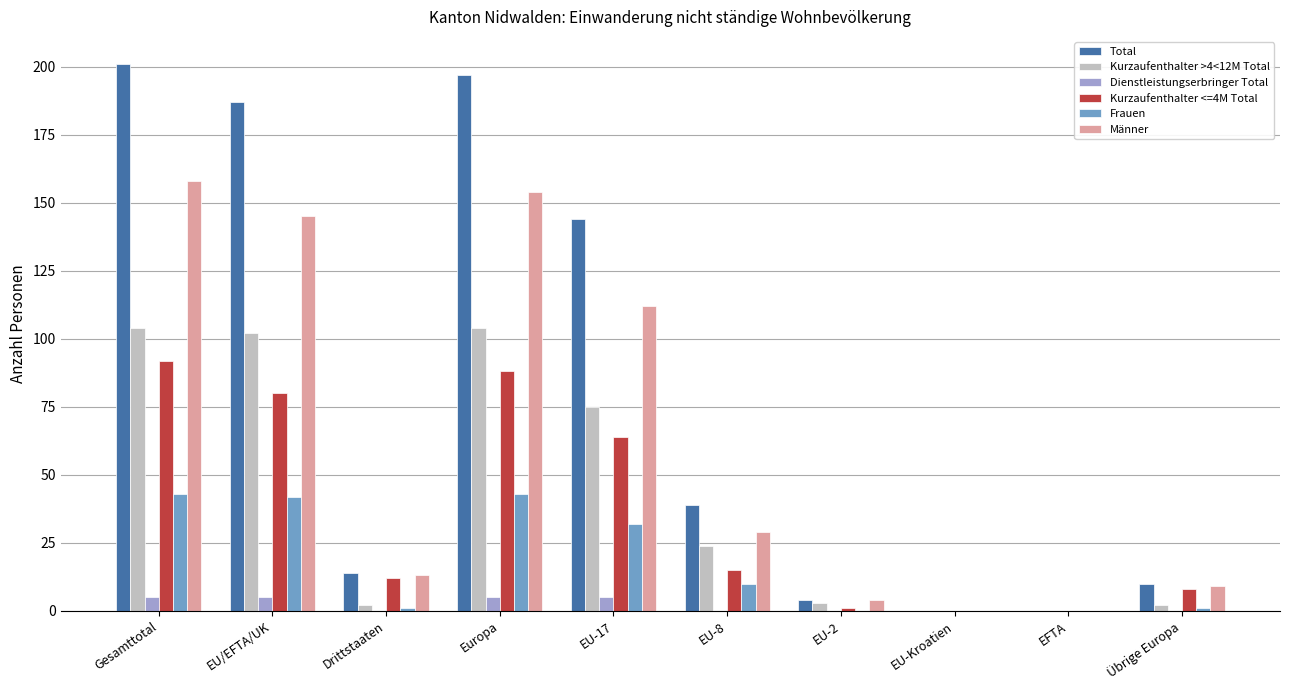

Which series has the widest spread of values?

Total